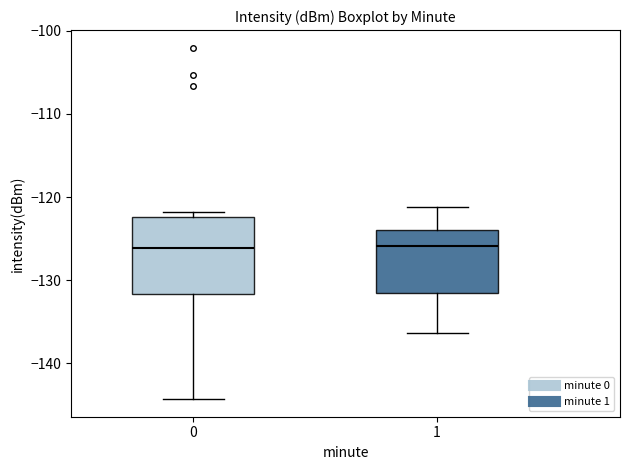

Reading left to right, read every box against the y-axis: the position of its median line, the range the box covers, and the ends of its whiskers. The values are not printed on the chart, so give them approximately, as read against the axis.

0: median -126, box -132 to -122, whiskers -144 to -122 (just above the box's upper edge)
1: median -126, box -132 to -124, whiskers -136 to -121